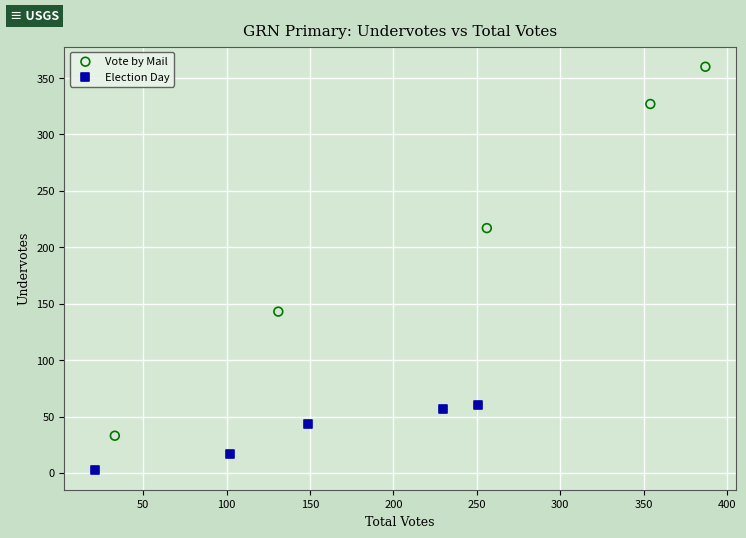

Which series contains the highest Y value?

Vote by Mail